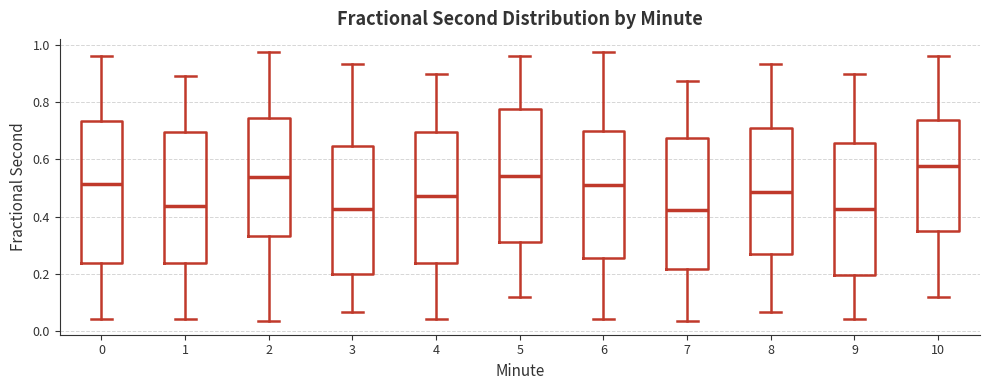

Reading left to right, read every box against the y-axis: the position of its median line, the range the box covers, and the ends of its whiskers. The values are not printed on the chart, so give them approximately, as read against the axis.

0: median 0.52, box 0.24 to 0.74, whiskers 0.04 to 0.96
1: median 0.44, box 0.24 to 0.70, whiskers 0.04 to 0.90
2: median 0.54, box 0.34 to 0.74, whiskers 0.04 to 0.98
3: median 0.42, box 0.20 to 0.64, whiskers 0.06 to 0.94
4: median 0.48, box 0.24 to 0.70, whiskers 0.04 to 0.90
5: median 0.54, box 0.32 to 0.78, whiskers 0.12 to 0.96
6: median 0.52, box 0.26 to 0.70, whiskers 0.04 to 0.98
7: median 0.42, box 0.22 to 0.68, whiskers 0.04 to 0.88
8: median 0.48, box 0.26 to 0.72, whiskers 0.06 to 0.94
9: median 0.42, box 0.20 to 0.66, whiskers 0.04 to 0.90
10: median 0.58, box 0.36 to 0.74, whiskers 0.12 to 0.96